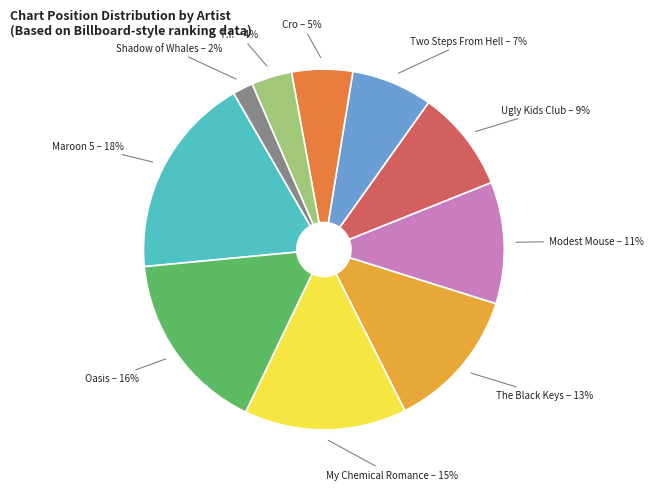

How many segments does this pie chart have?

10